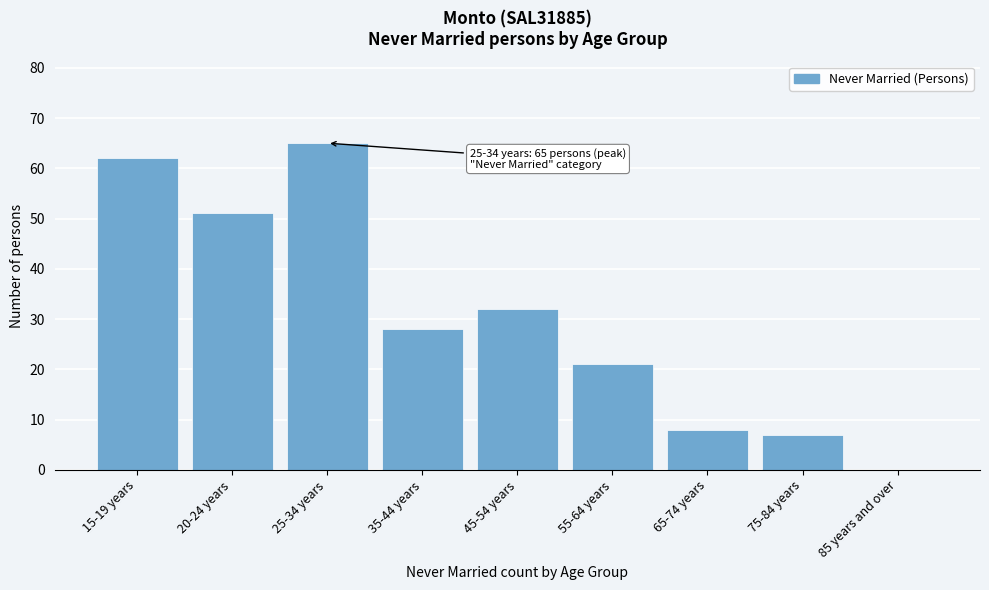

Reading right to left, list all the values displayed in this chart.

85 years and over=0	75-84 years=7	65-74 years=8	55-64 years=21	45-54 years=32	35-44 years=28	25-34 years=65	20-24 years=51	15-19 years=62